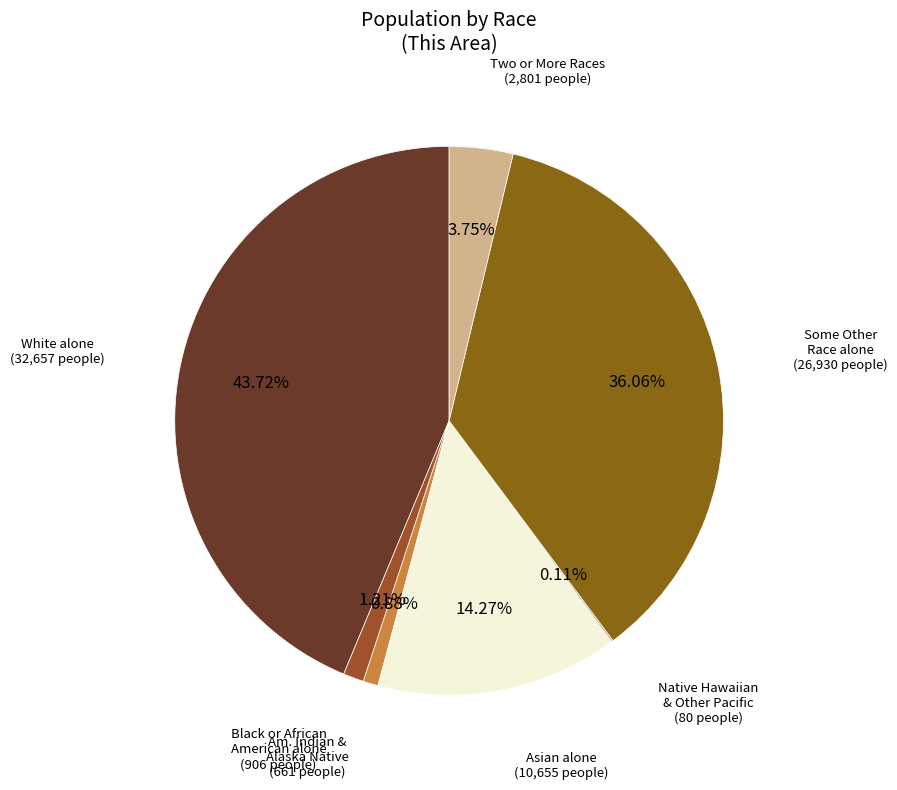

How many slices are in this pie chart?

7